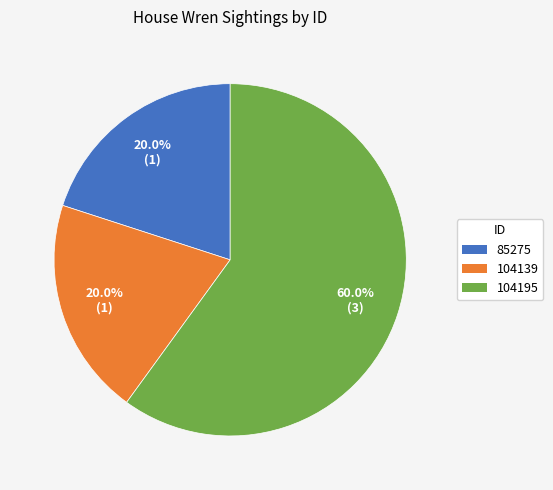

Does any single category account for the majority?

Yes